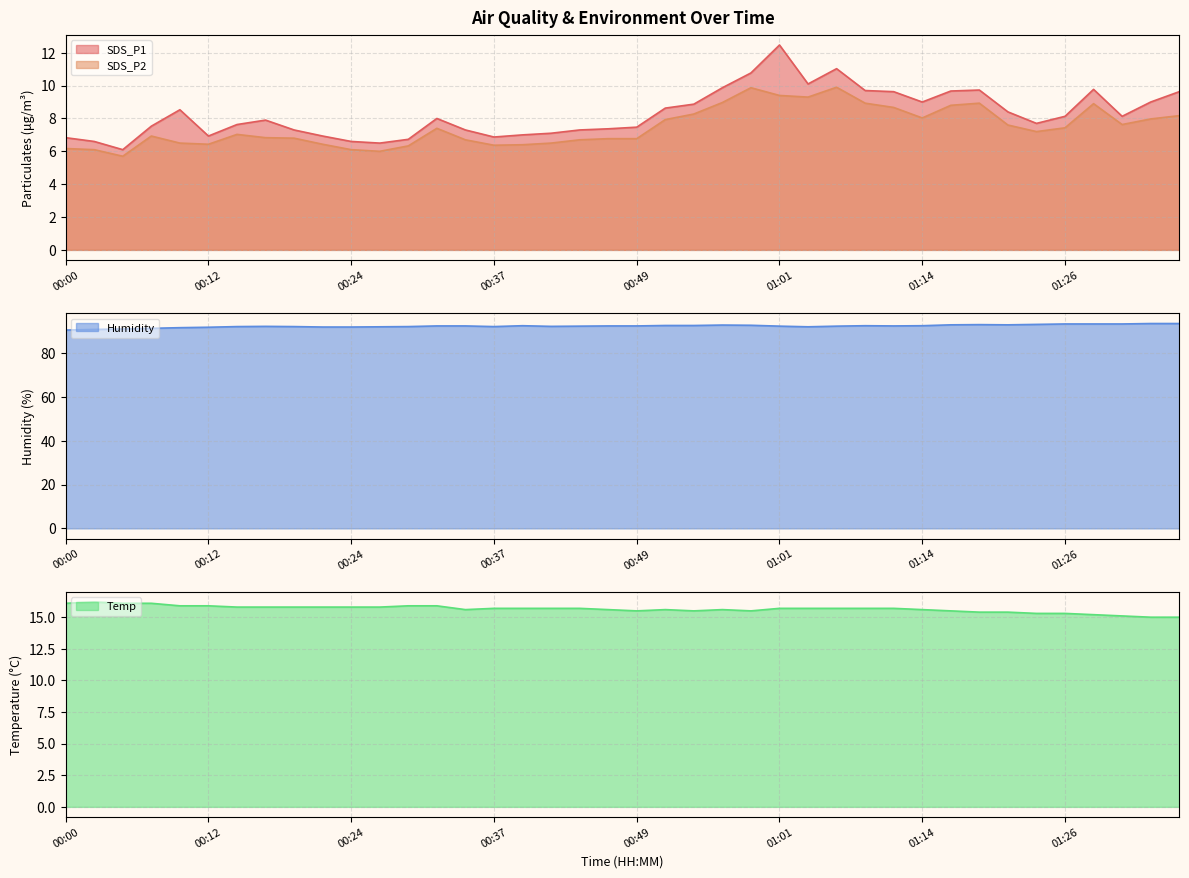

What is the difference between the SDS_P1 values at 00:56 and 01:09?

0.2